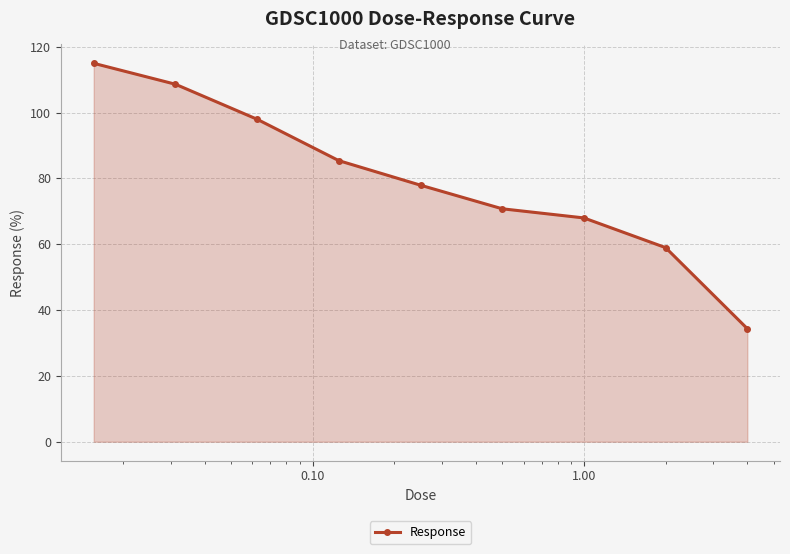

What is the maximum value shown in the chart?

115.0